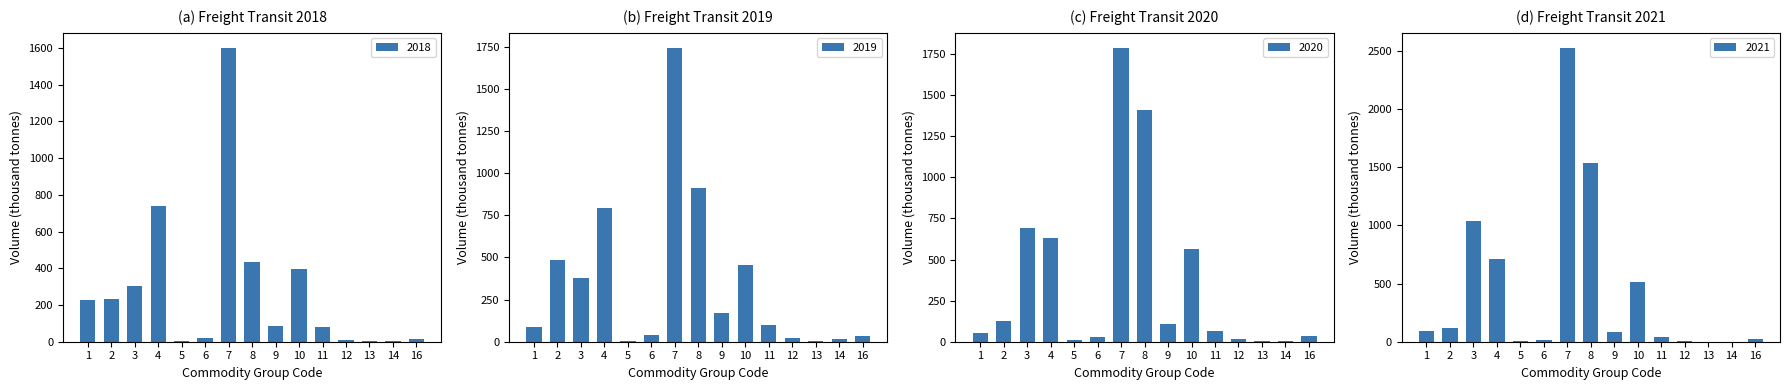

At which label is 2019 closest to 874?

8